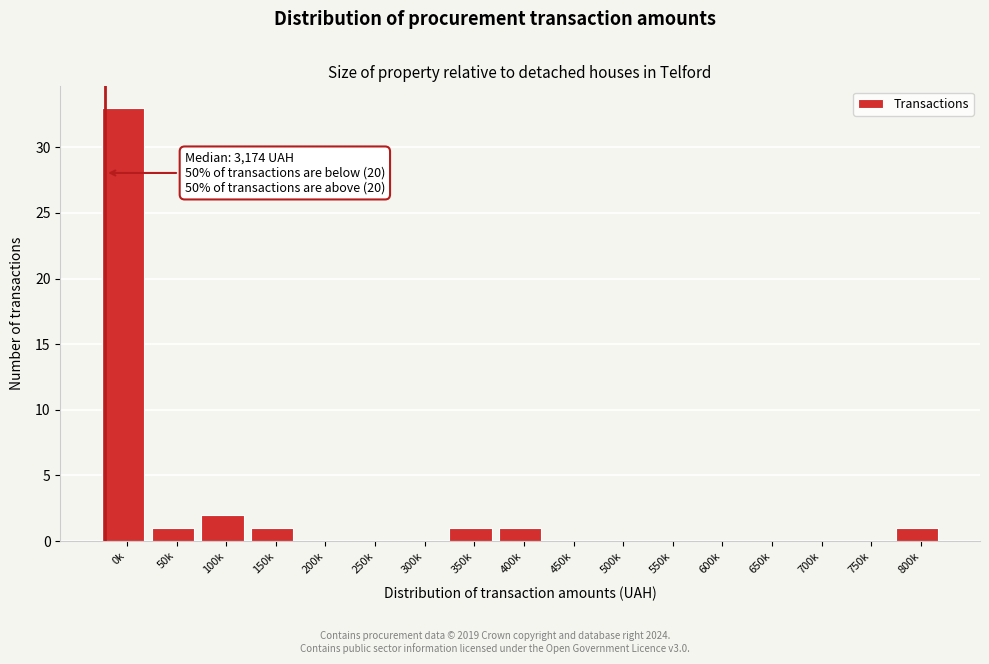

Reading right to left, list all the values displayed in this chart.

800k=1	750k=0	700k=0	650k=0	600k=0	550k=0	500k=0	450k=0	400k=1	350k=1	300k=0	250k=0	200k=0	150k=1	100k=2	50k=1	0k=33